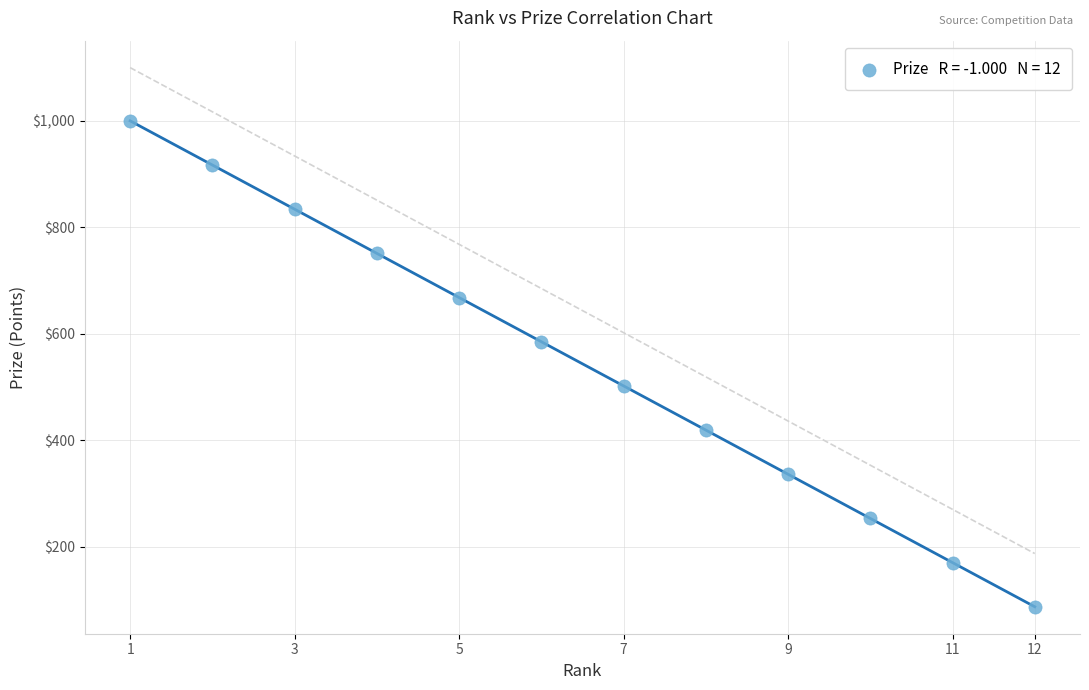

What is the range of Y values (max minus min)?

913